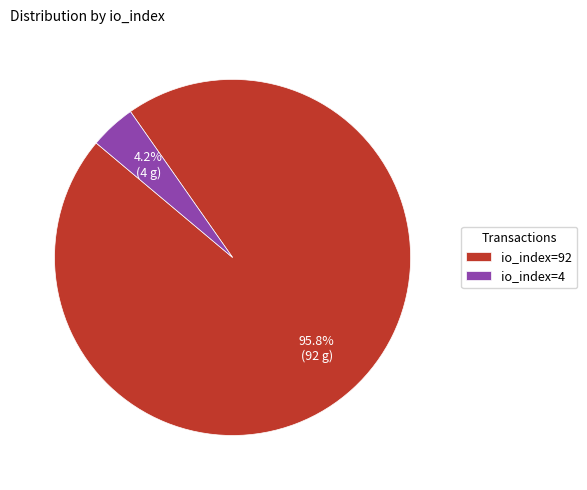

What is the largest slice in the pie chart?

io_index=92